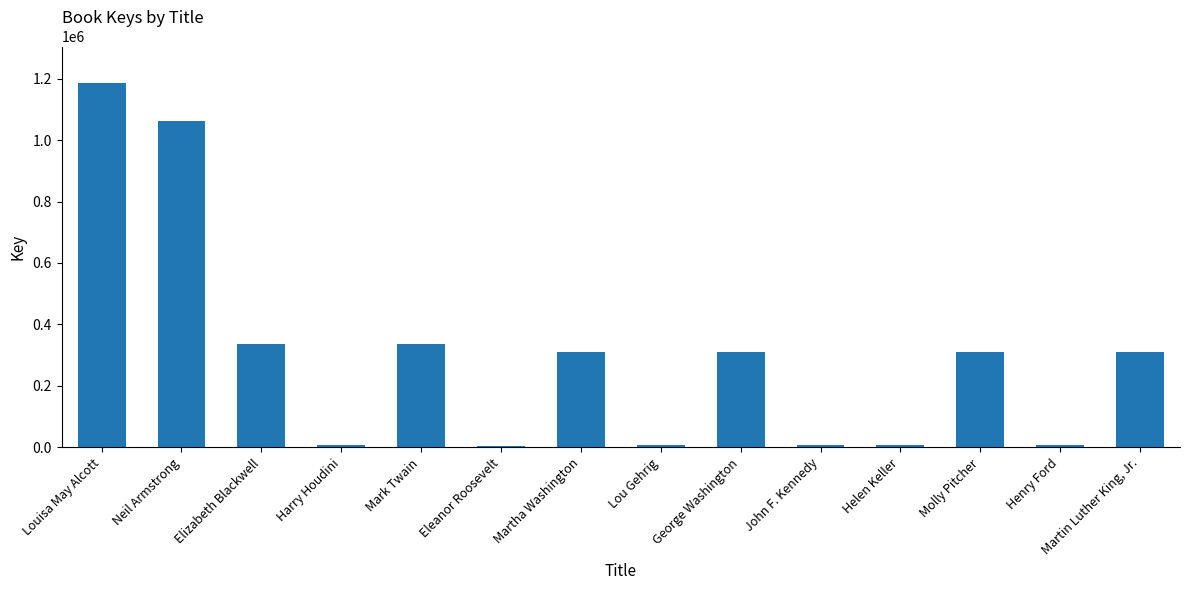

Count the number of data series in this chart.

1